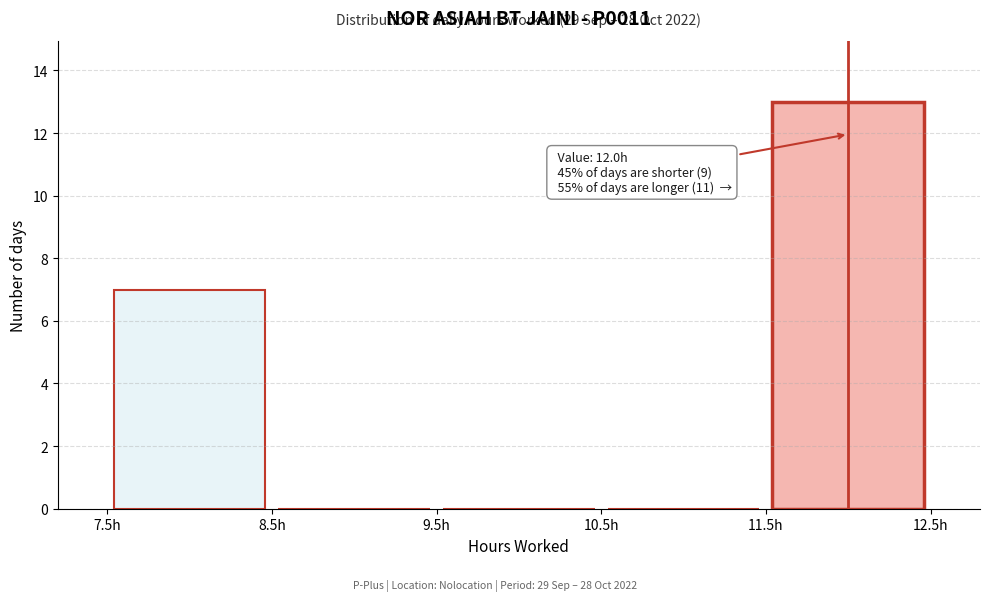

Over which range of the x-axis is the bar tallest?

11.5 to 12.5